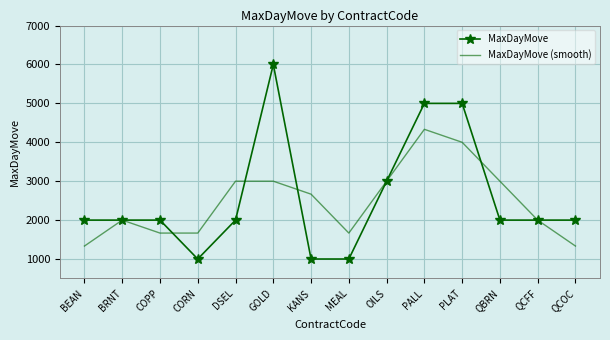

Rank the series at PLAT from lowest to highest value.

MaxDayMove (smooth), MaxDayMove